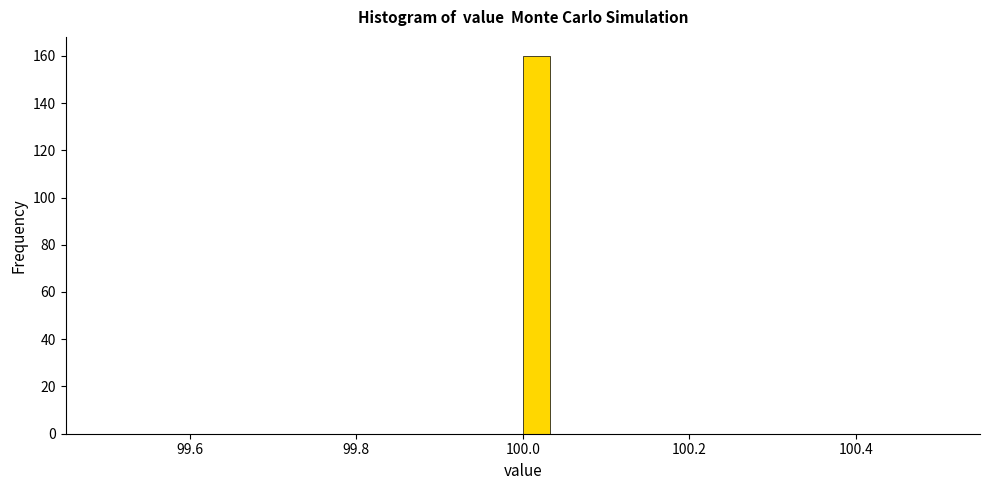

Read against the x-axis, roughly where is the centre of the tallest bar?

100.02